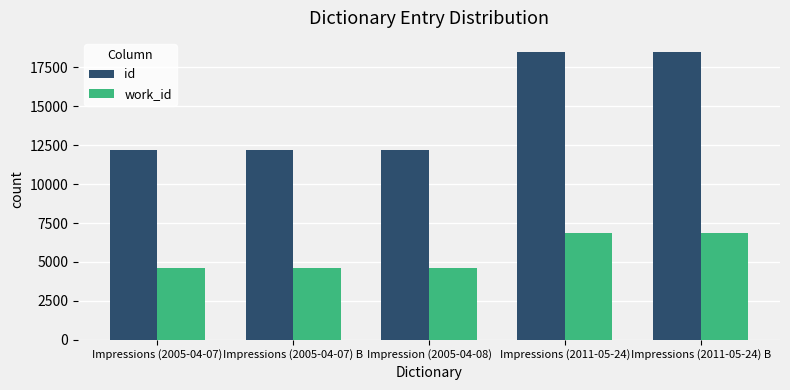

Rank the series by their maximum value, from highest to lowest.

id, work_id